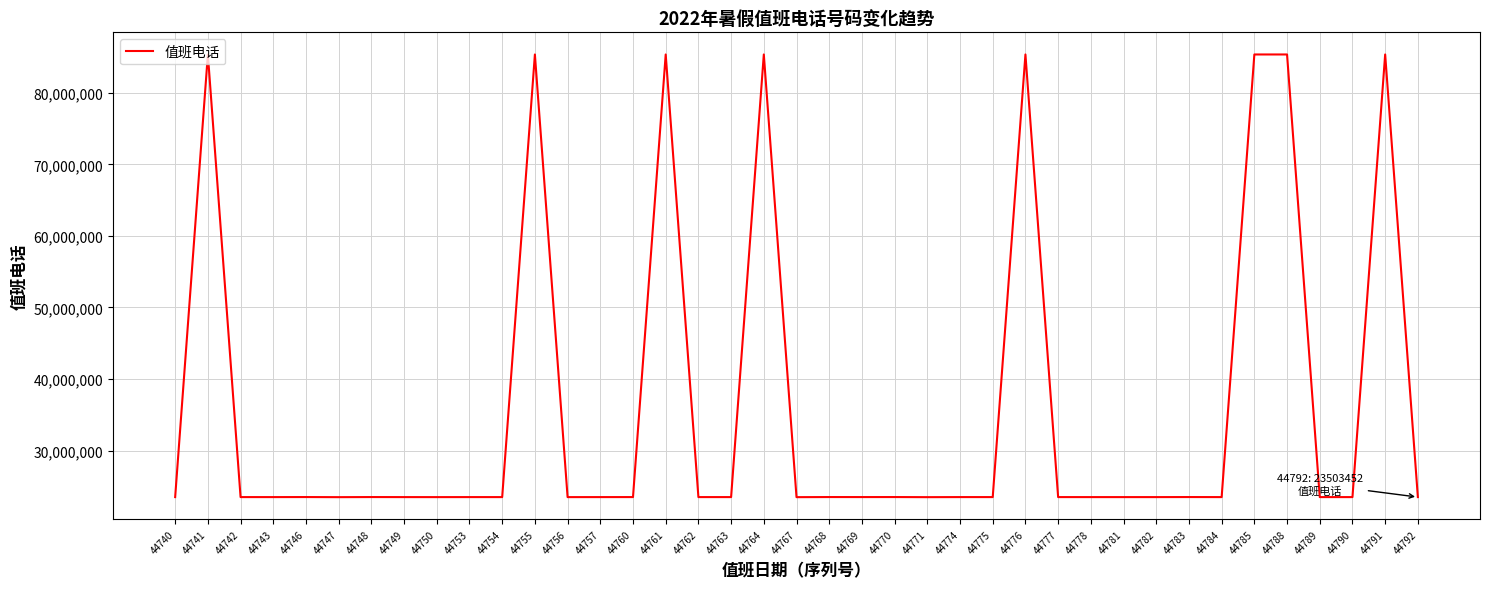

Between 44788 and 44742, which is larger?

44788